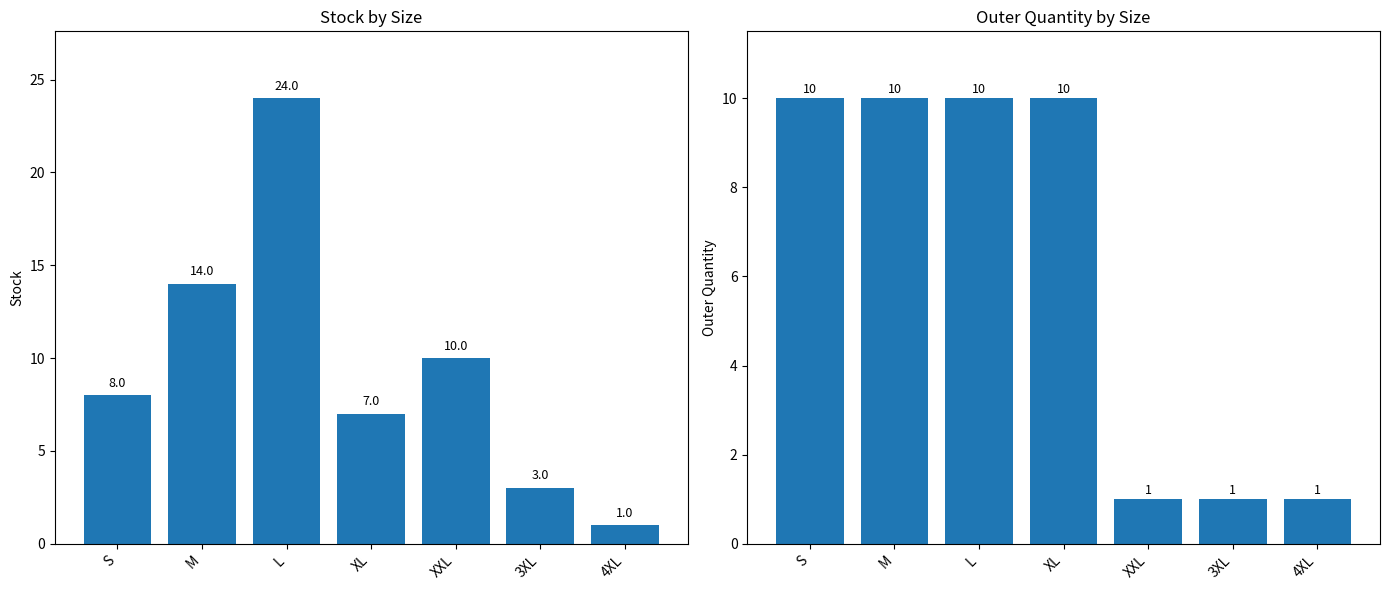

Rank the series by their maximum value, from lowest to highest.

Outer Quantity, Stock